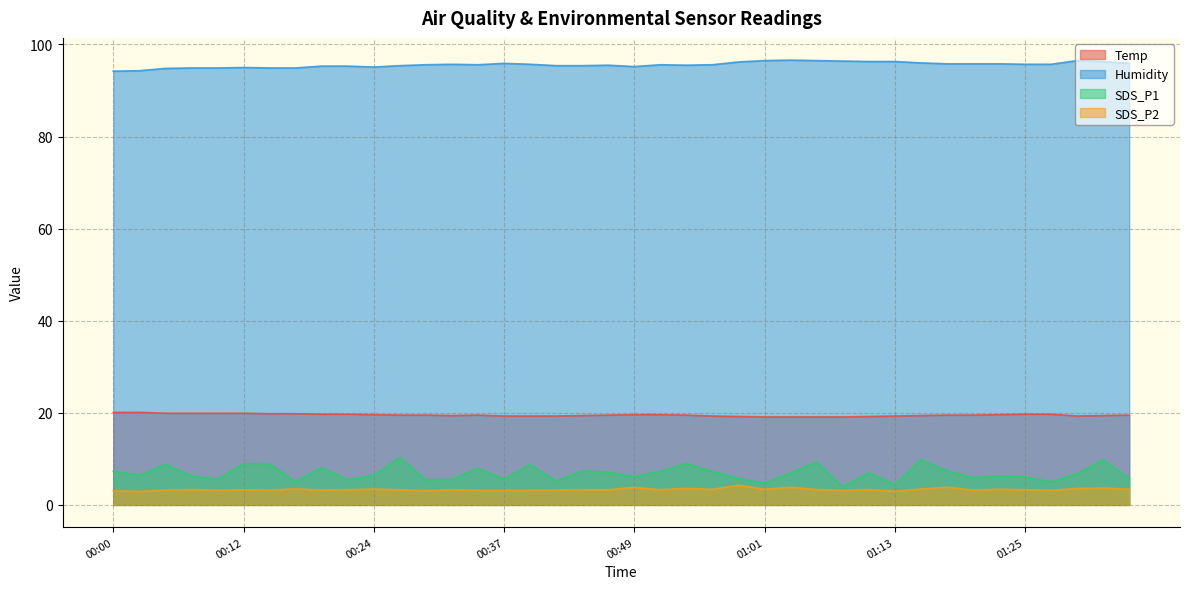

Does the chart have visible grid lines?

Yes